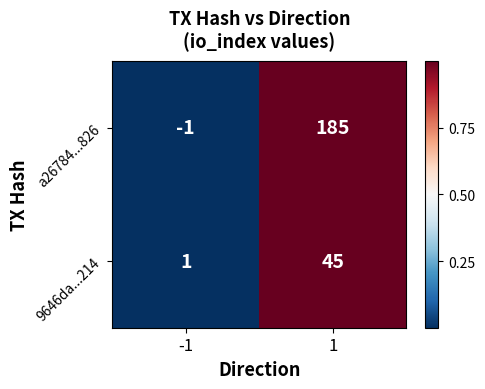

List the series in order of their overall mean, highest first.

a26784...826, 9646da...214